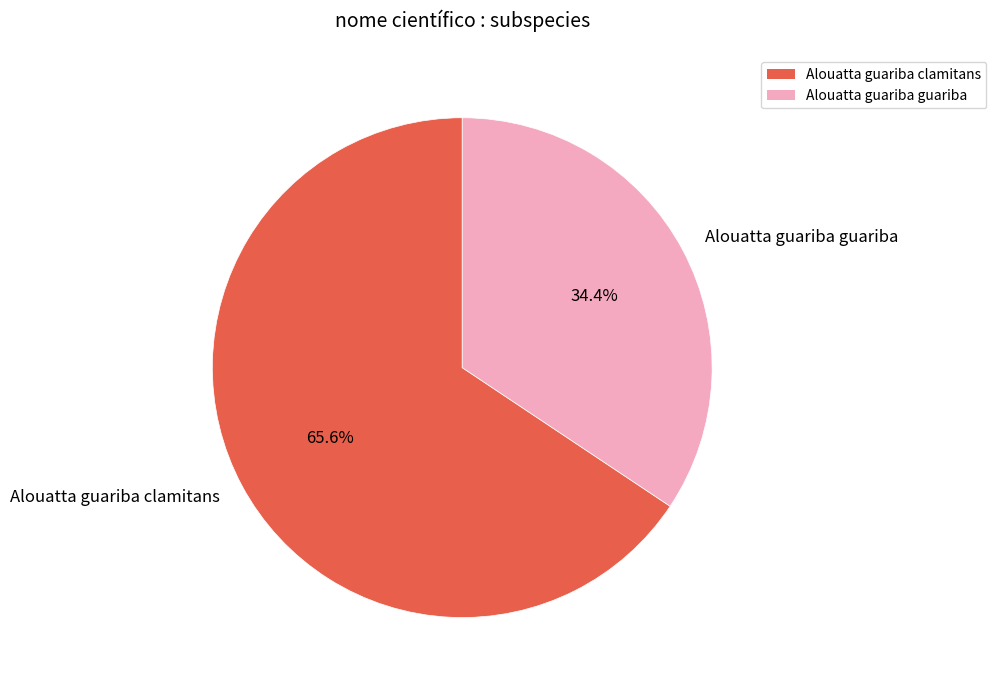

Between Alouatta guariba clamitans and Alouatta guariba guariba, which is larger?

Alouatta guariba clamitans